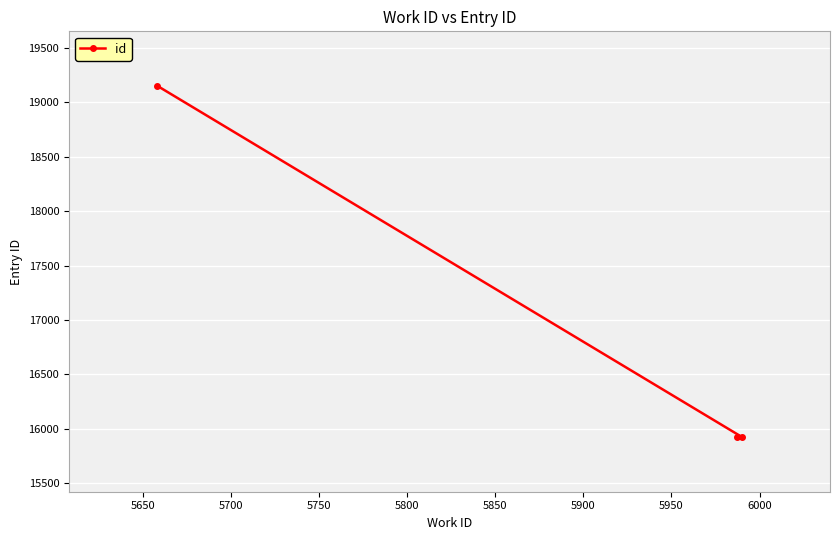

What is the difference between the maximum and minimum values?

3232